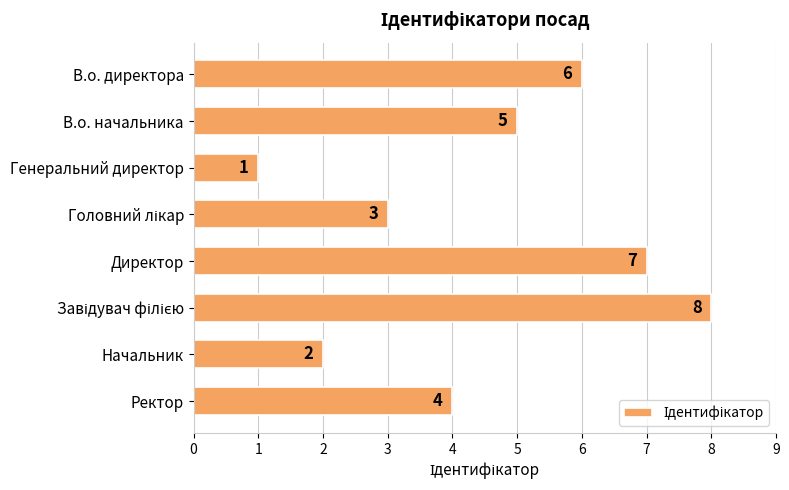

What is the change in value from Начальник to Ректор?

+2